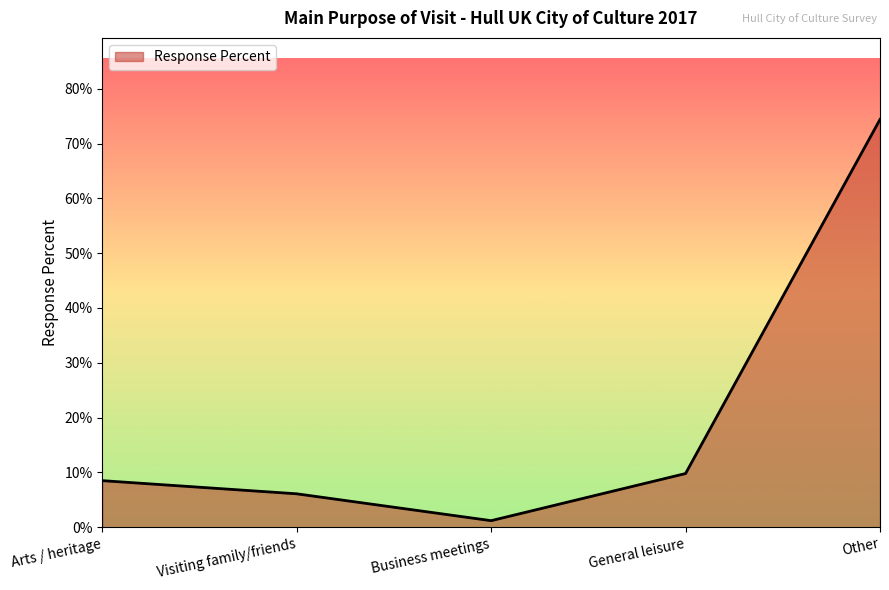

True or false: the data has more than 2 interior local peaks.

False